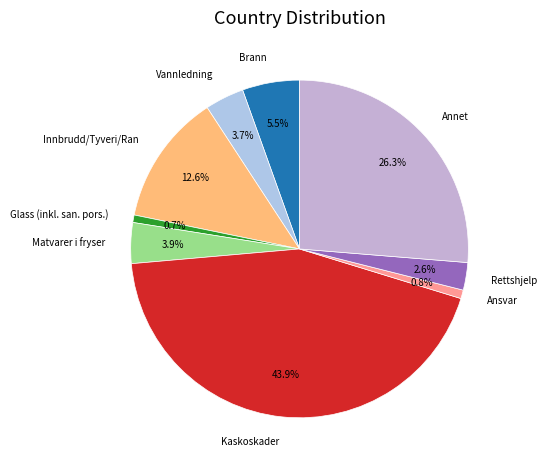

Count the number of slices in the pie.

9